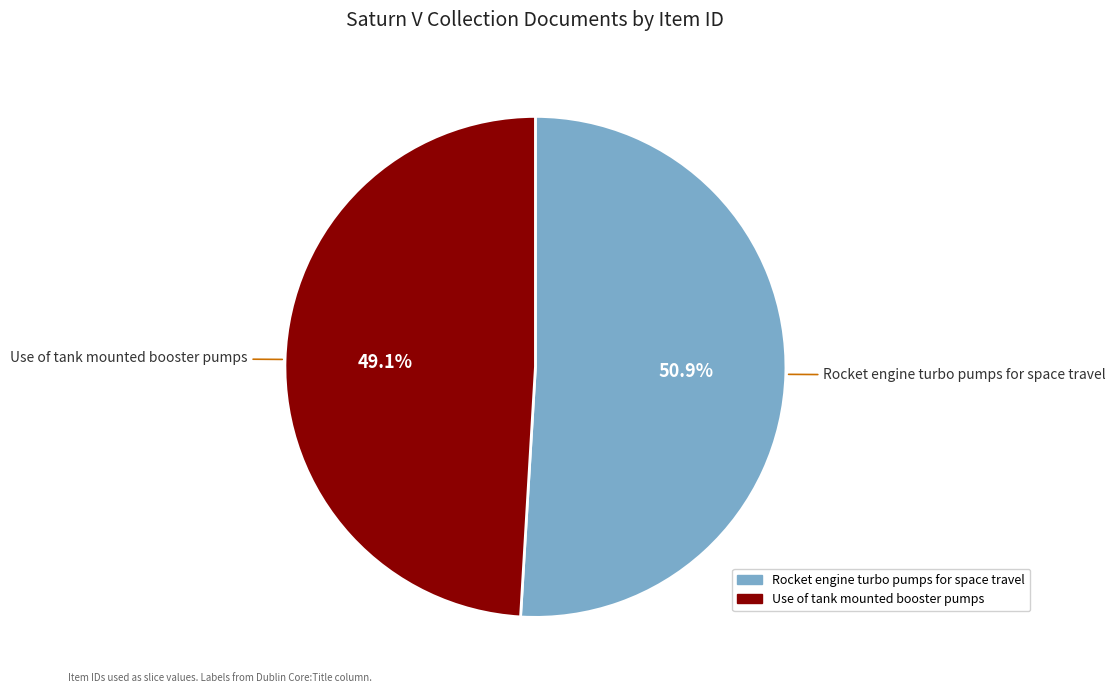

What percentage is the Rocket engine turbo pumps for space travel slice, to the nearest percent?

51%